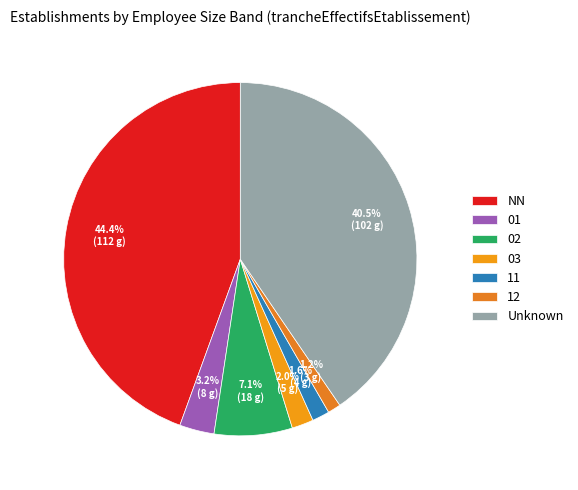

Is it true that 03 is 2% of the pie?

True